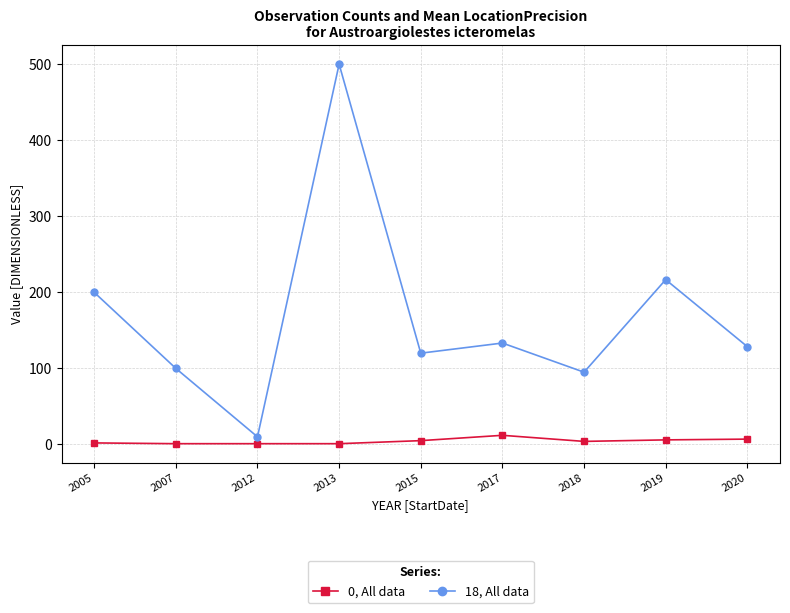

What is the difference between the maximum and second lowest values in the 18, All data series?

405.0